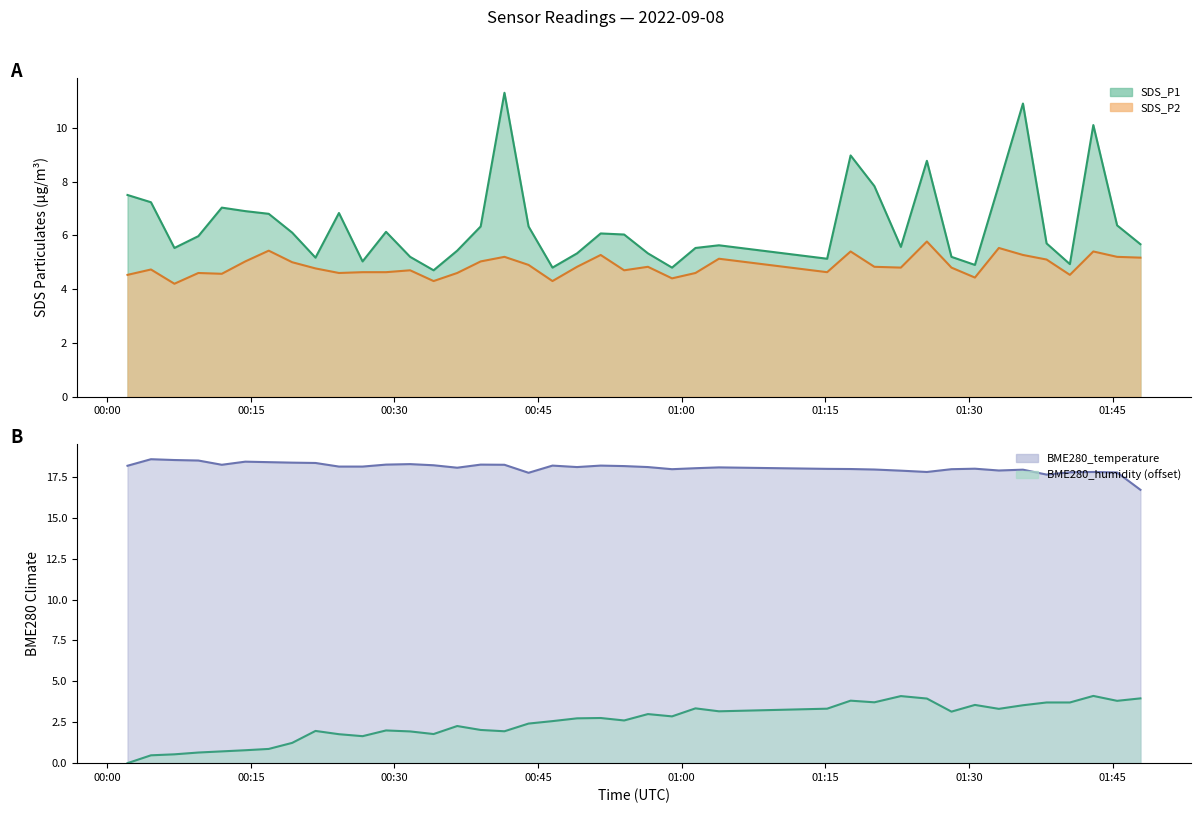

Which series has the largest total across all categories?

BME280_temperature